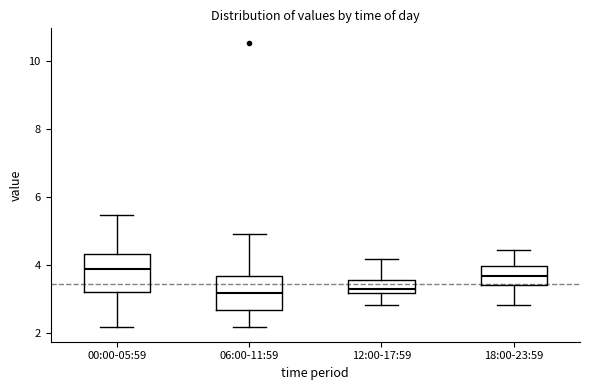

Reading left to right, read every box against the y-axis: the position of its median line, the range the box covers, and the ends of its whiskers. The values are not printed on the chart, so give them approximately, as read against the axis.

00:00-05:59: median 4.0, box 3.2 to 4.4, whiskers 2.2 to 5.4
06:00-11:59: median 3.2, box 2.6 to 3.6, whiskers 2.2 to 5.0
12:00-17:59: median 3.4, box 3.2 to 3.6, whiskers 2.8 to 4.2
18:00-23:59: median 3.6, box 3.4 to 4.0, whiskers 2.8 to 4.4